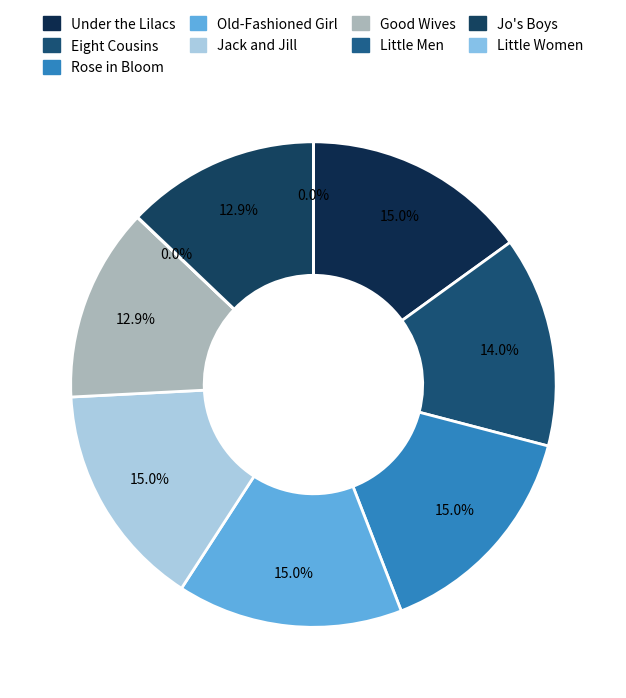

Which category has the biggest portion of the pie?

Rose in Bloom